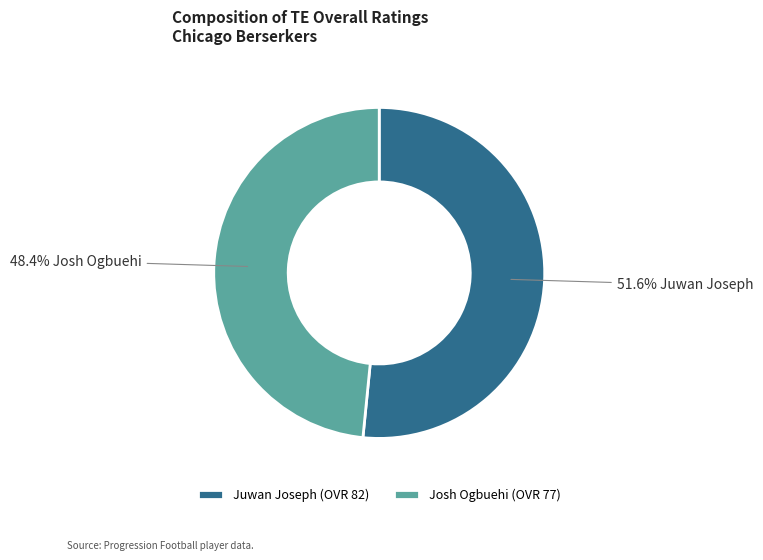

How many slices are in this pie chart?

2